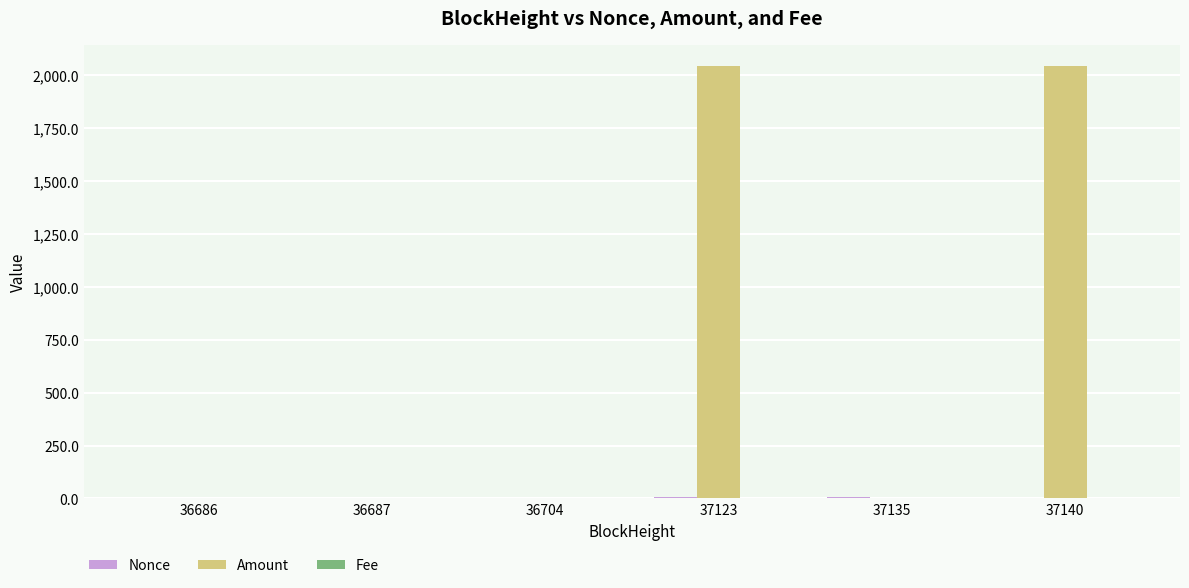

The value of Amount at 37140 is 2041.5. True or false?

True